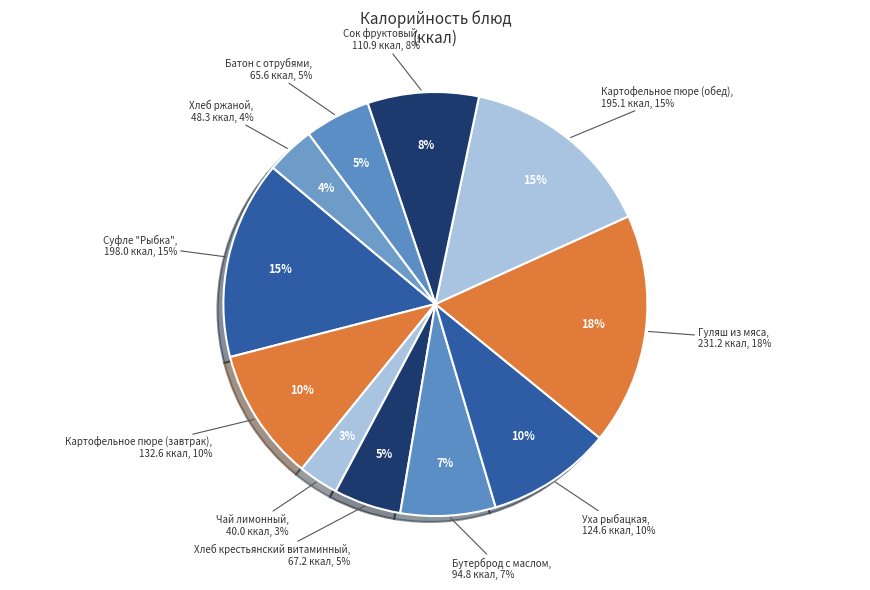

Rank the categories by value from highest to lowest.

Гуляш из мяса, Суфле "Рыбка", Картофельное пюре (обед), Картофельное пюре (завтрак), Уха рыбацкая, Сок фруктовый, Бутерброд с маслом, Хлеб крестьянский витаминный, Батон с отрубями, Хлеб ржаной, Чай лимонный